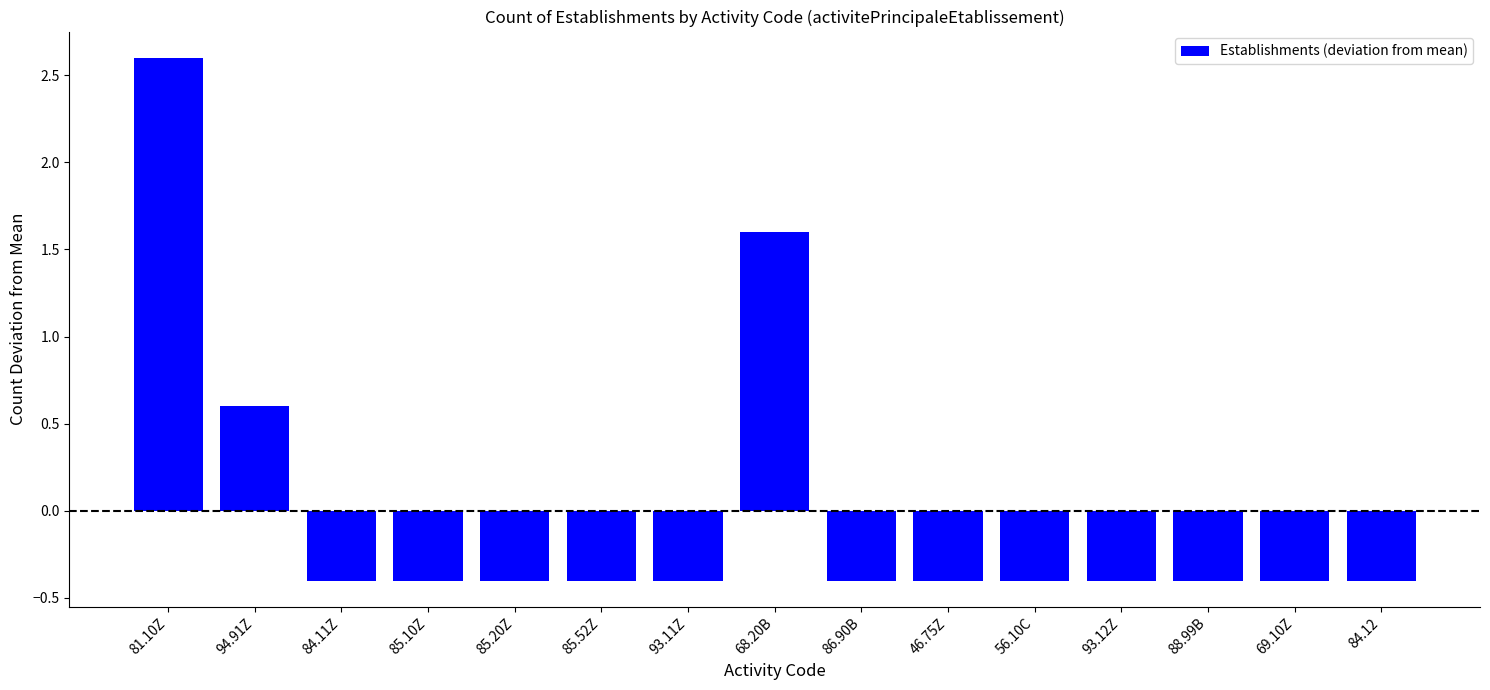

Are the bars horizontal?

No